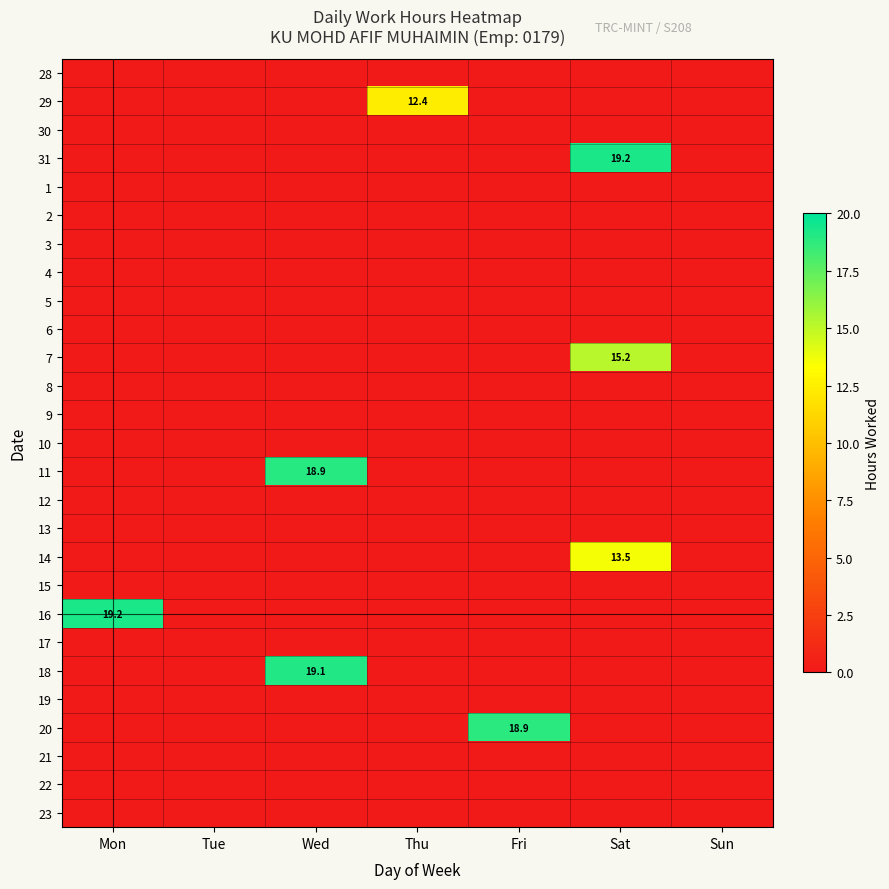

True or false: 7 has a value of 15.2 at Sat.

True